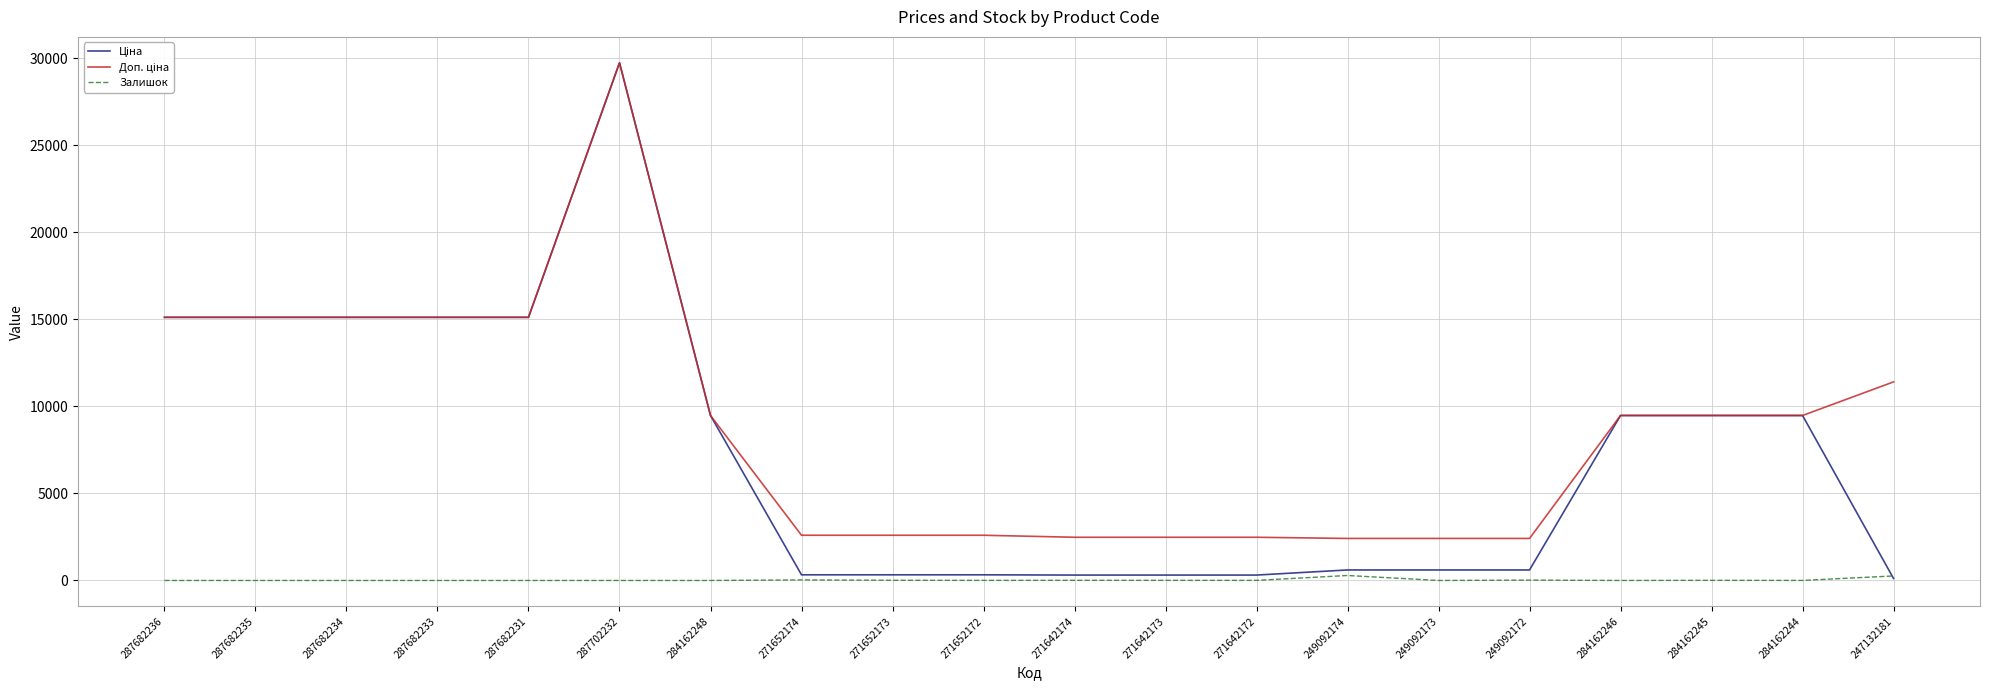

The value of Залишок at 284162246 is 0.0. True or false?

True